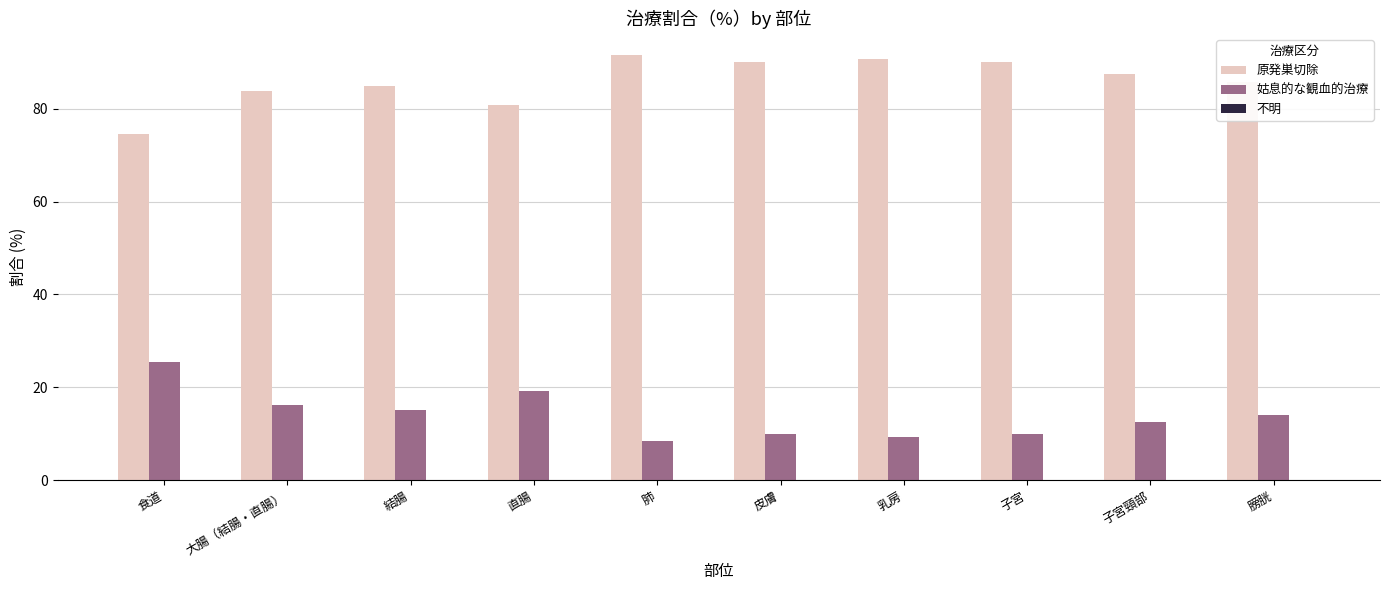

Are the bars horizontal?

No